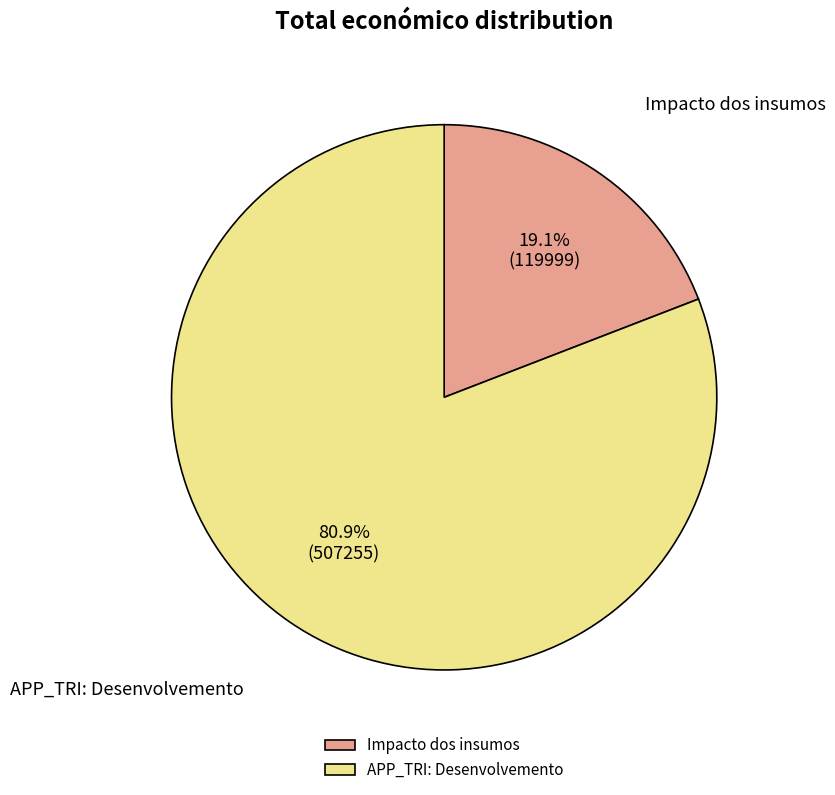

Which category has the biggest portion of the pie?

APP_TRI: Desenvolvemento